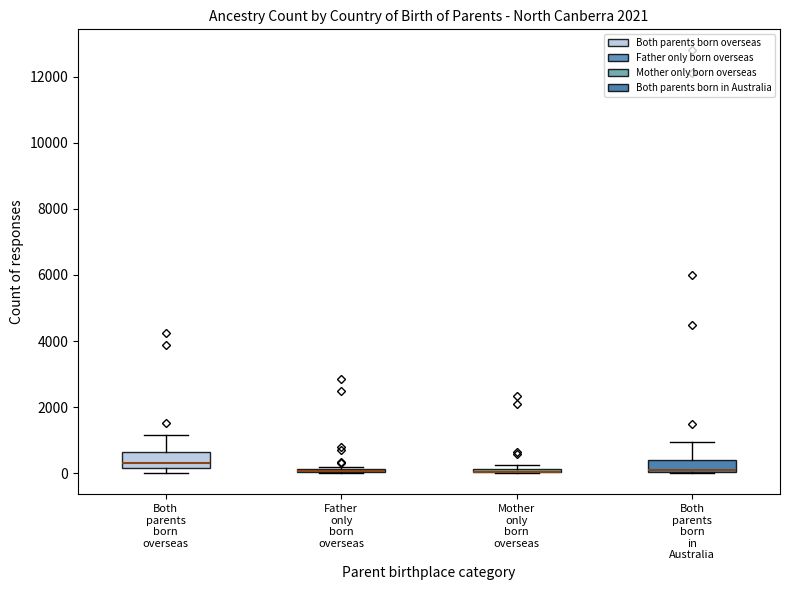

Where is the upper edge of the box for Both parents born in Australia on the y-axis? The values are not printed on the chart, so give them approximately, as read against the axis.

400